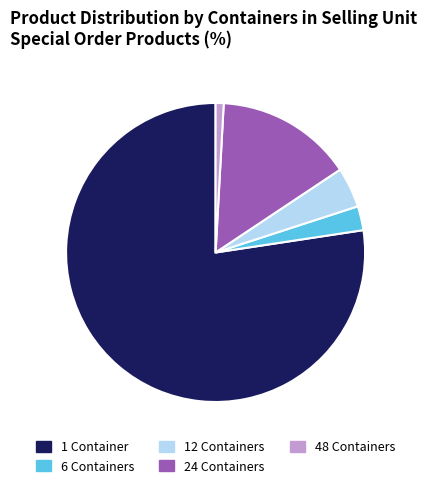

What is the majority slice?

1 Container